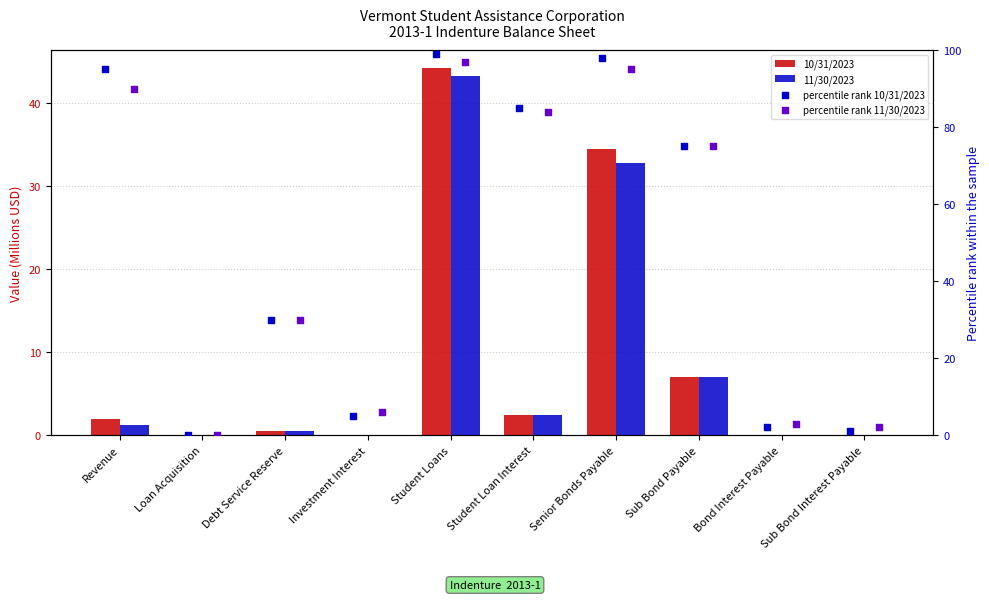

At how many categories does at least one series exceed 67?

5